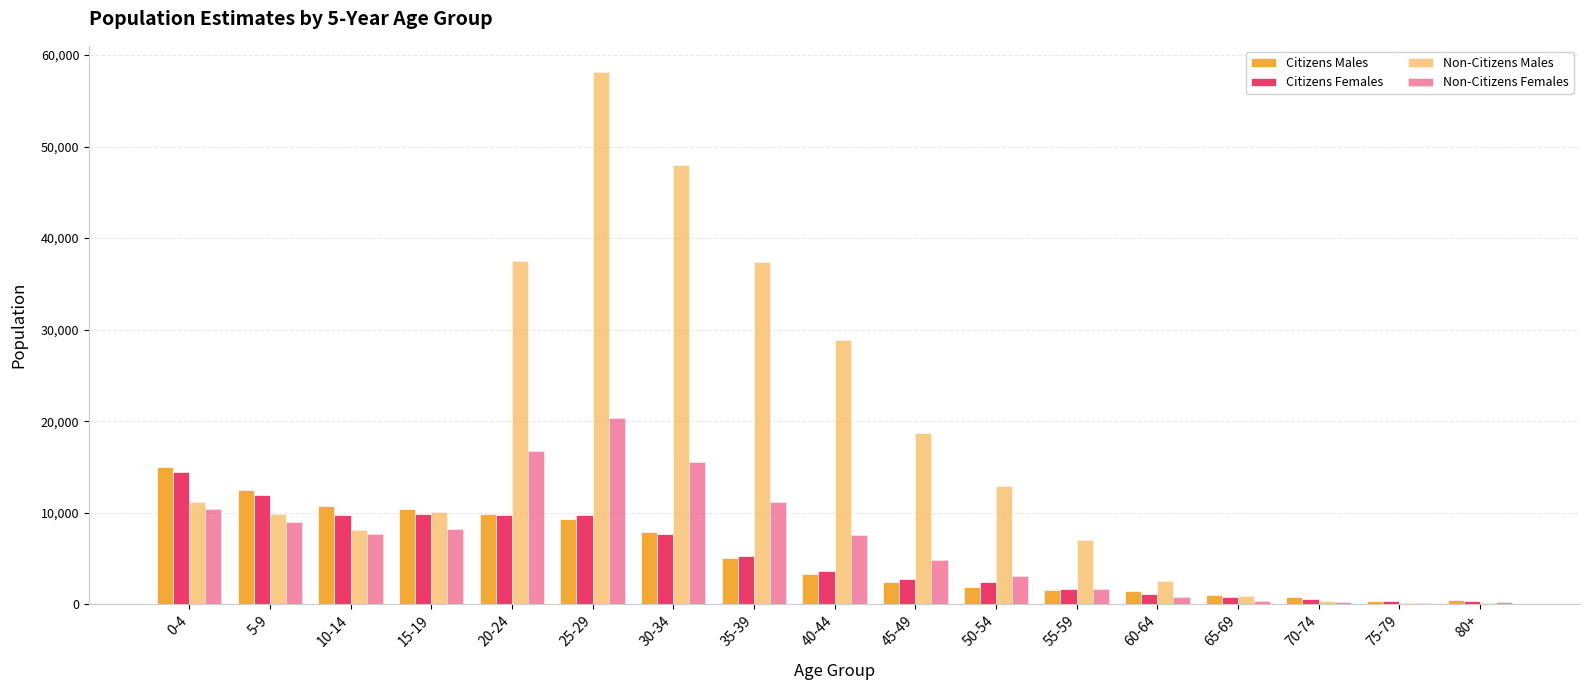

Rank the series by their maximum value, from highest to lowest.

Non-Citizens Males, Non-Citizens Females, Citizens Males, Citizens Females